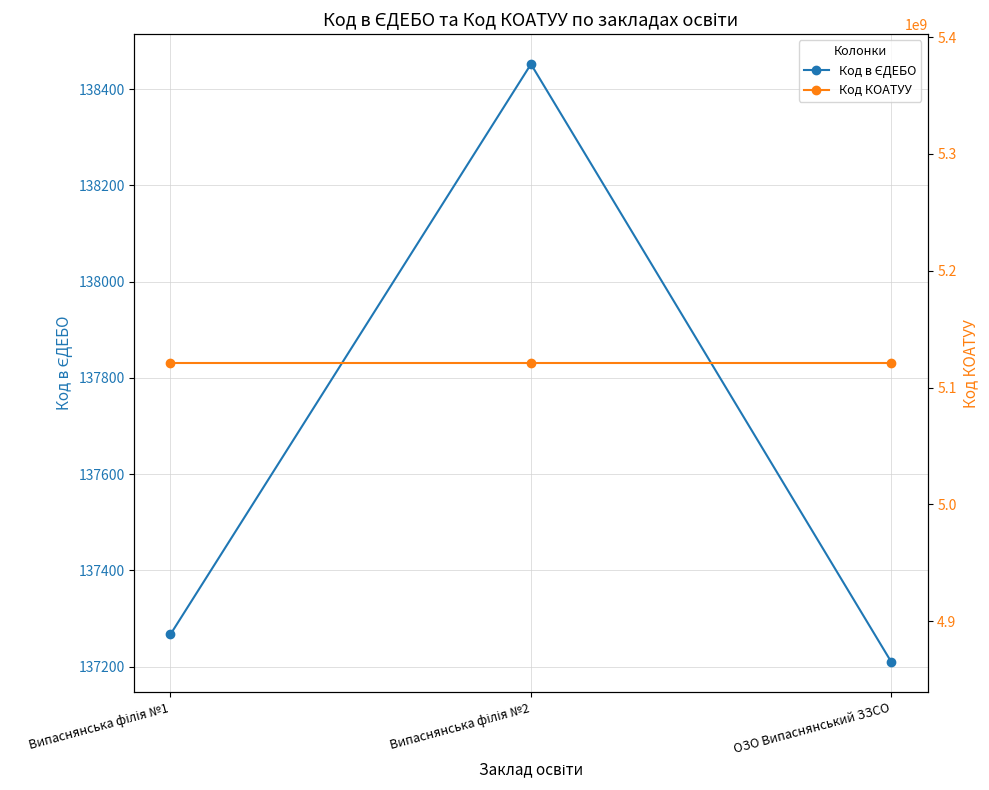

Which series has the largest total across all categories?

Код КОАТУУ